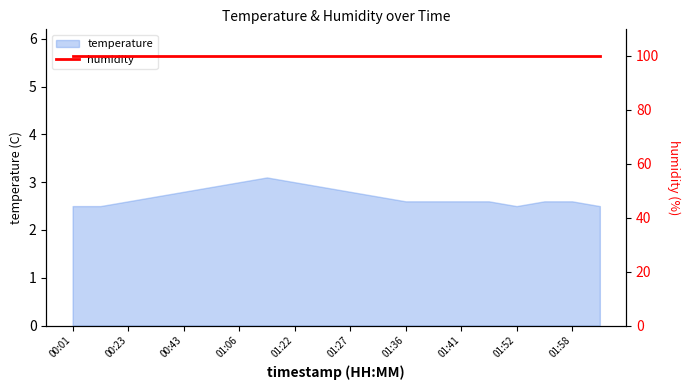

What is the approximate value at 00:01?

2.5